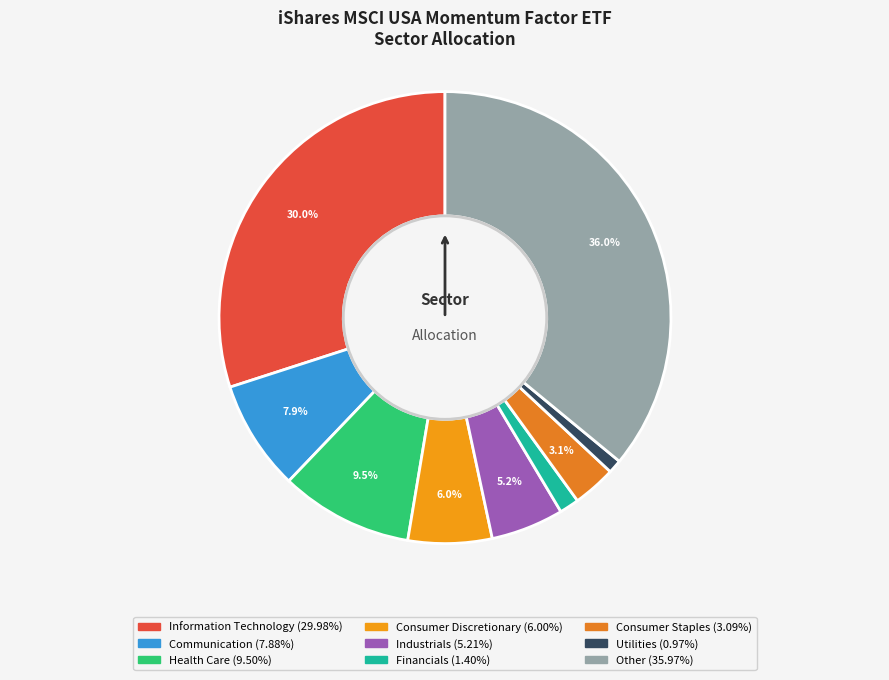

To the nearest percent, what is the average slice percentage?

11%